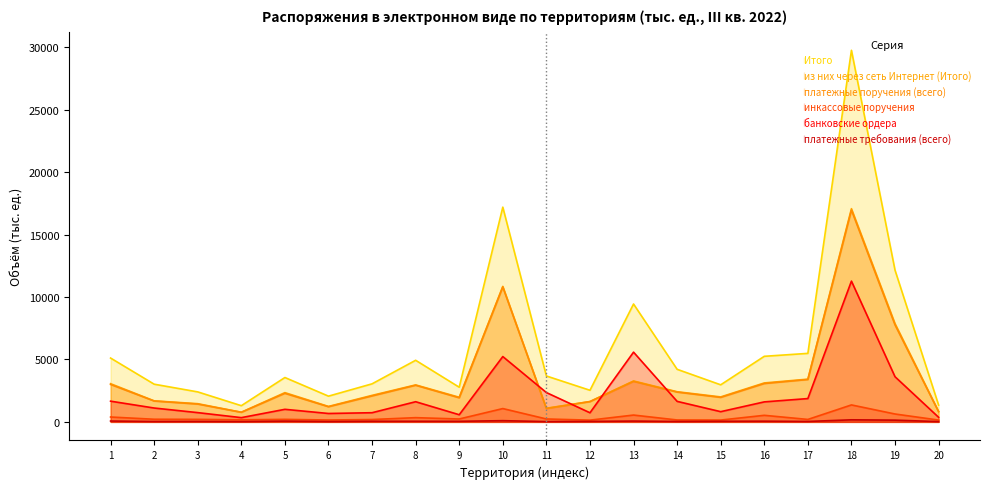

How many lines are shown in the chart?

6